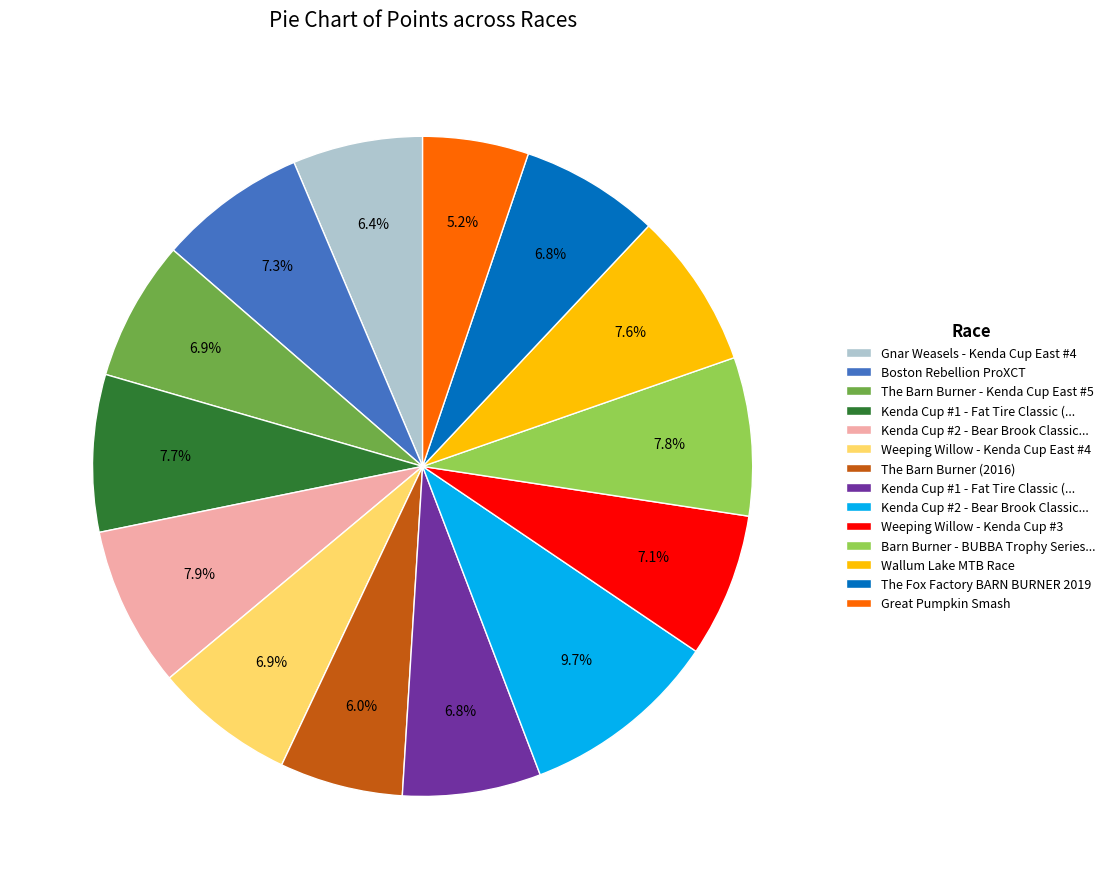

Count the number of slices in the pie.

14